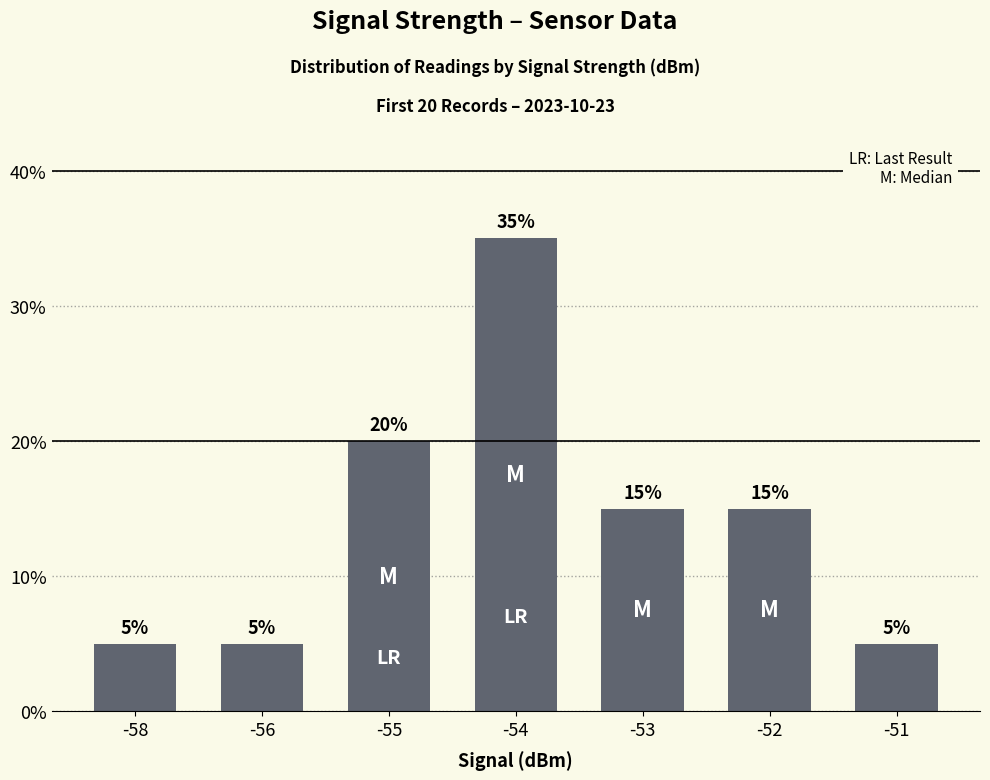

At which category does the chart reach its peak across all series?

-54